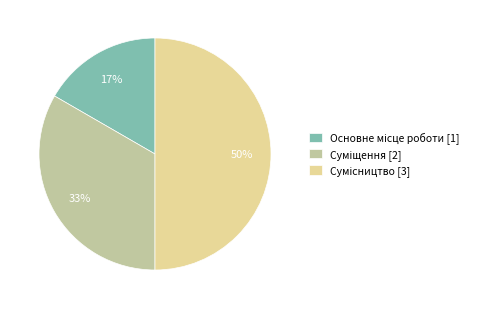

To the nearest percent, what is the average slice percentage?

33%